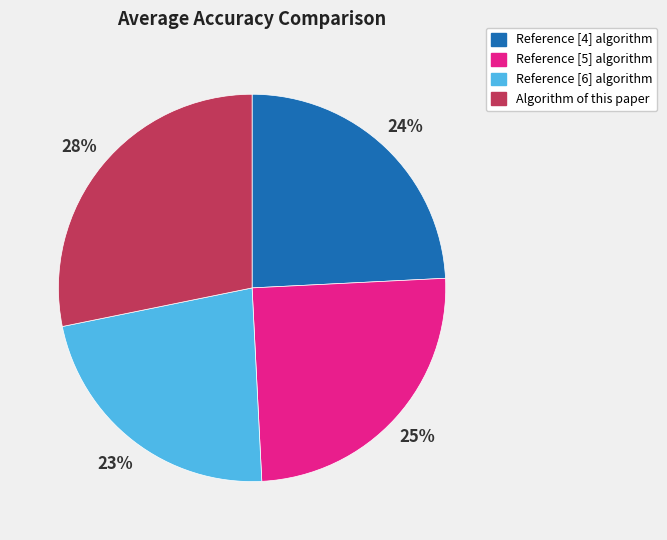

Which slice is the smallest?

Reference [6] algorithm